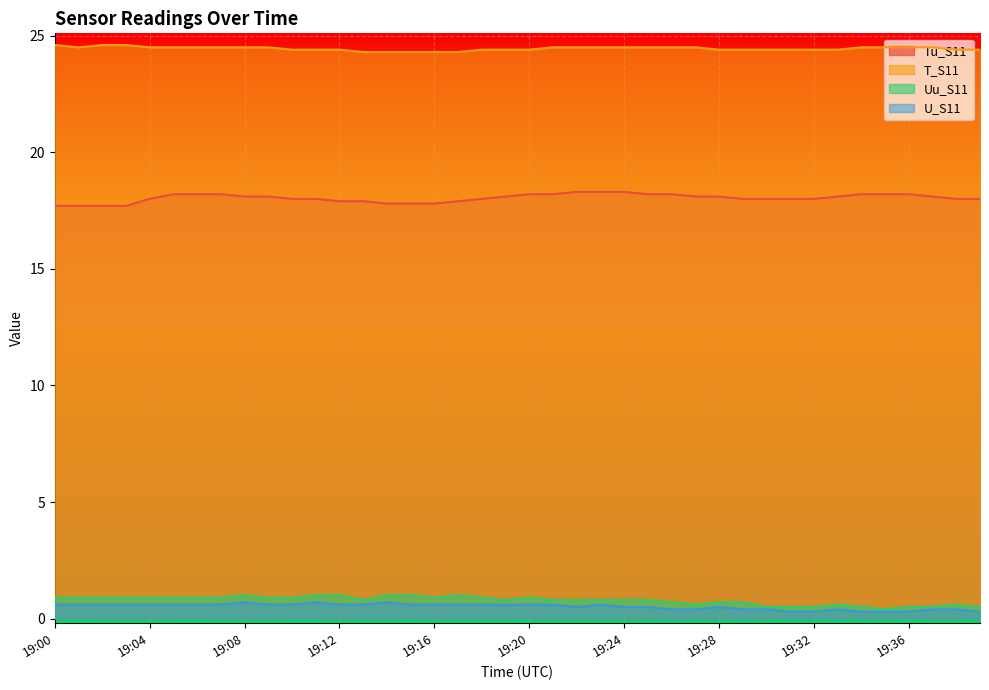

List the series in order of their peak value, highest first.

T_S11, Tu_S11, Uu_S11, U_S11